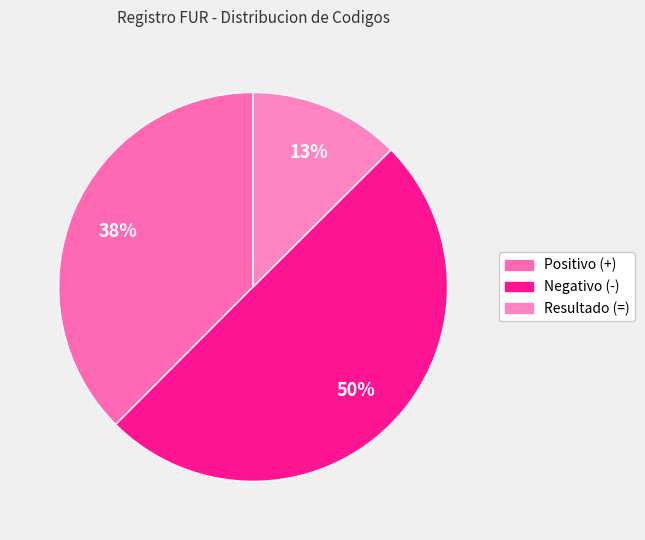

Count the number of slices in the pie.

3